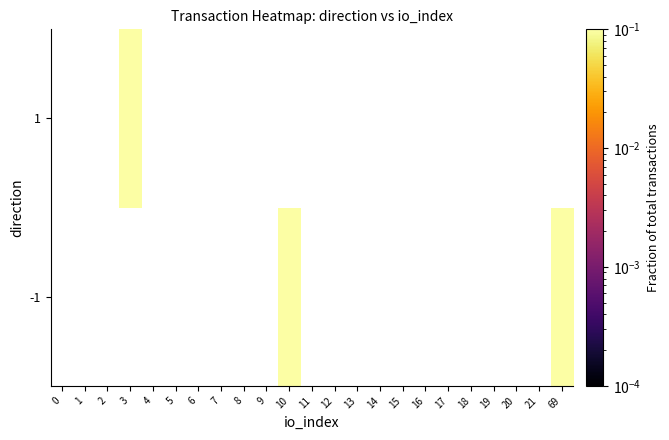

Is the value of -1 at 20 greater than the value of 1 at 17?

No